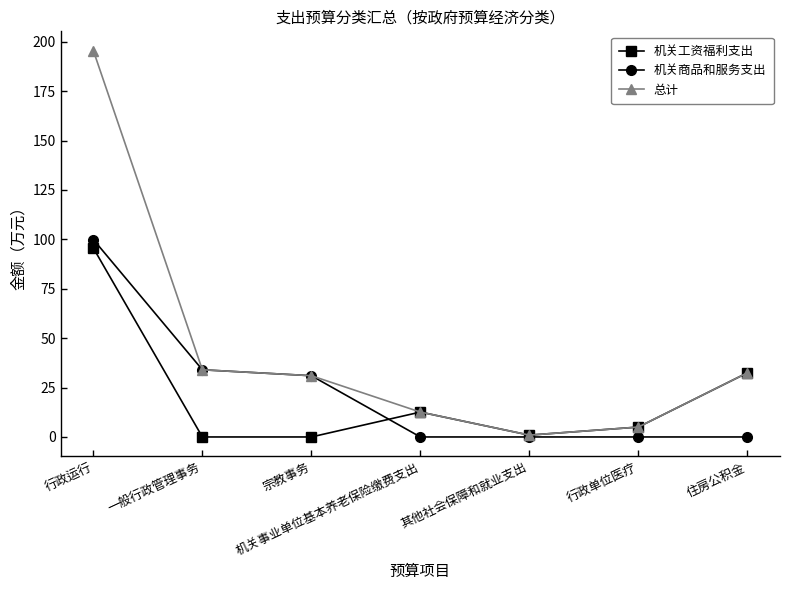

Reading left to right, transcribe all the data shown in this chart.

机关工资福利支出: 行政运行=95.6	一般行政管理事务=0.0	宗教事务=0.0	机关事业单位基本养老保险缴费支出=12.6	其他社会保障和就业支出=0.9	行政单位医疗=5.0	住房公积金=32.4
机关商品和服务支出: 行政运行=99.9	一般行政管理事务=34.0	宗教事务=31.0	机关事业单位基本养老保险缴费支出=0.0	其他社会保障和就业支出=0.0	行政单位医疗=0.0	住房公积金=0.0
总计: 行政运行=195.5	一般行政管理事务=34.0	宗教事务=31.0	机关事业单位基本养老保险缴费支出=12.6	其他社会保障和就业支出=0.9	行政单位医疗=5.0	住房公积金=32.4